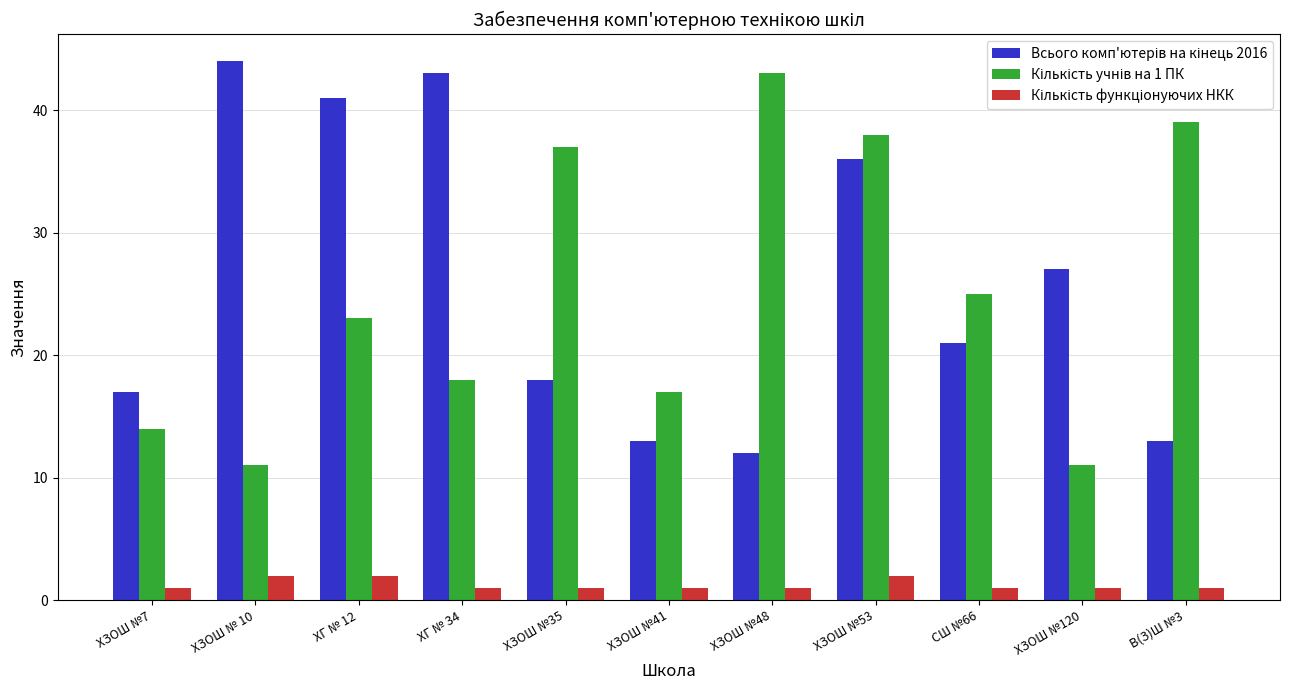

At which category does the chart reach its peak across all series?

ХЗОШ № 10